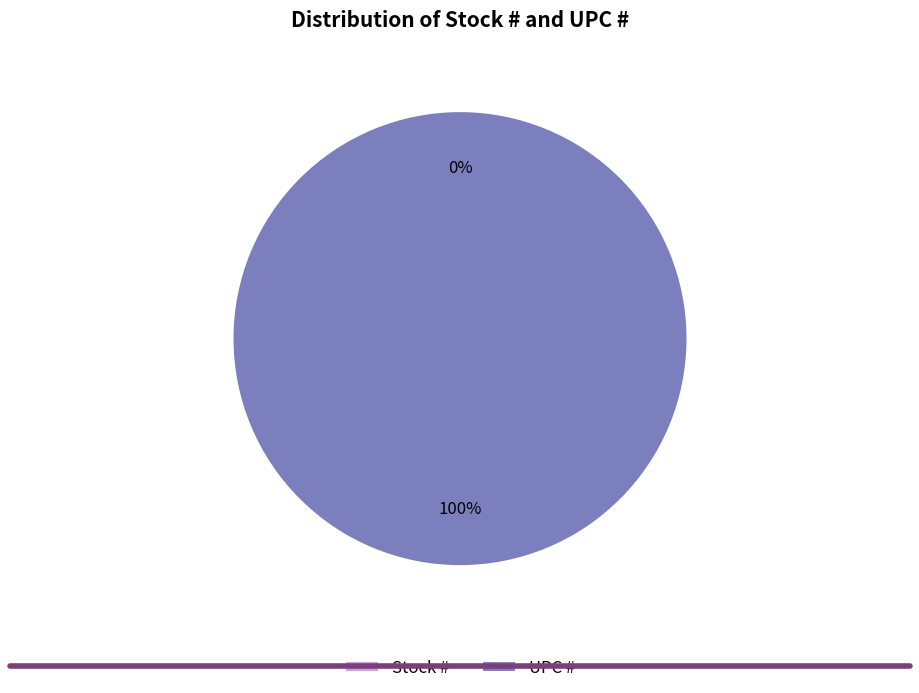

Which category accounts for the majority?

UPC #